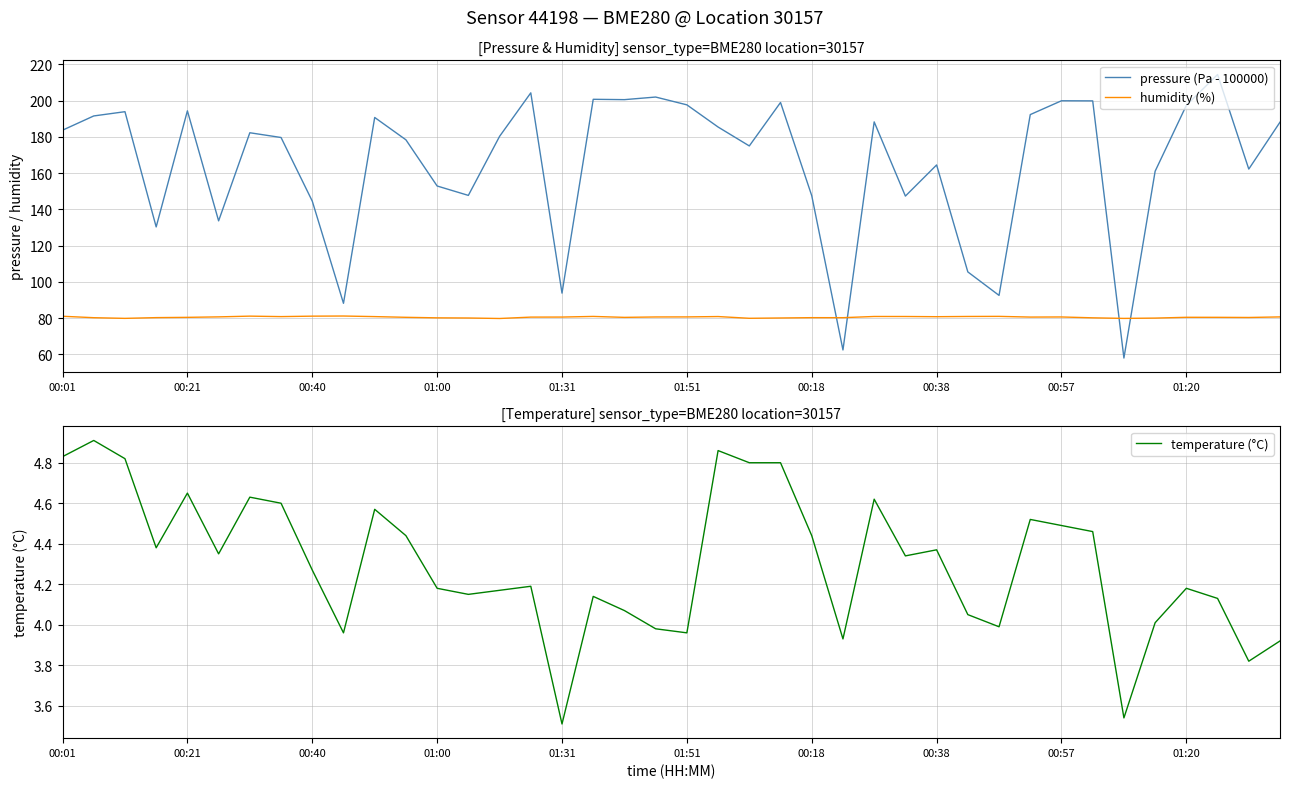

Does the chart have visible grid lines?

Yes